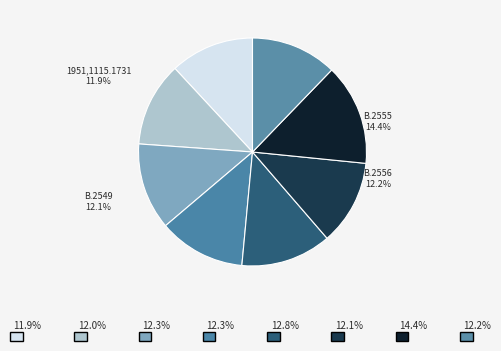

To the nearest percent, what percentage of the pie is 1951,1115.1732?

12%